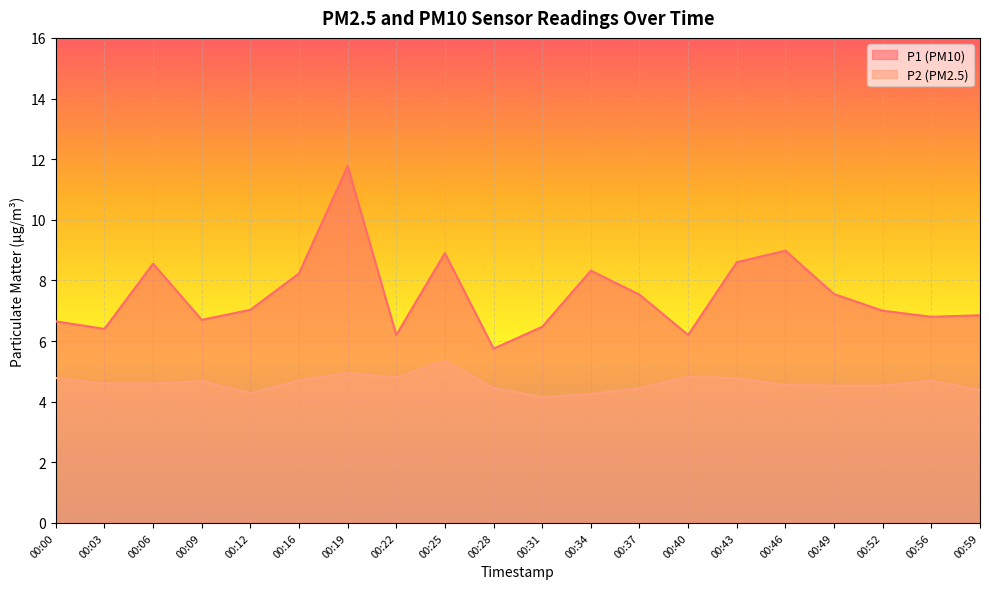

What is the greatest value displayed?

11.8